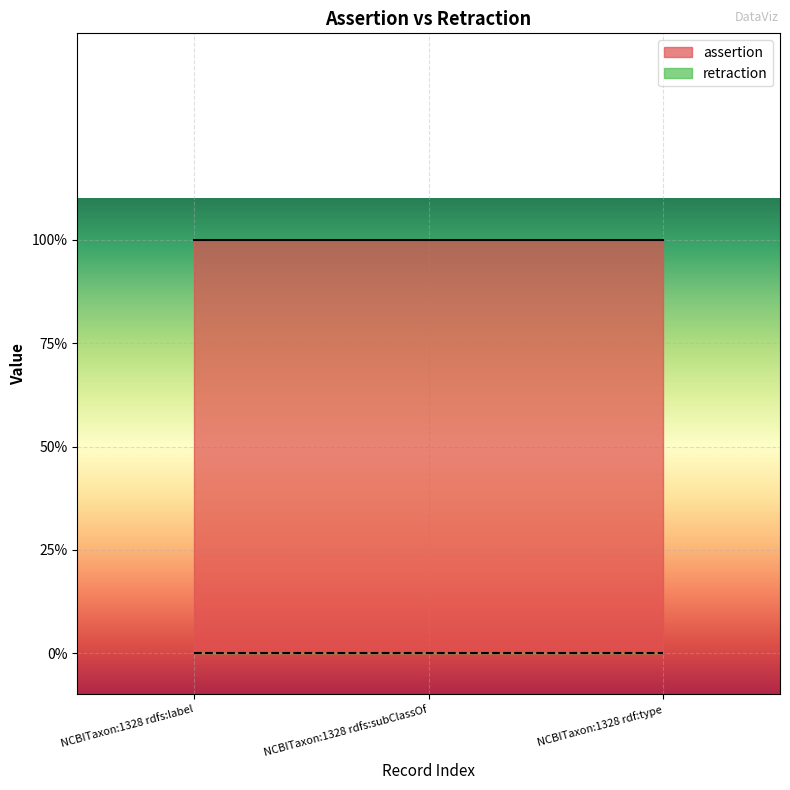

Rank the categories by retraction value from highest to lowest.

NCBITaxon:1328 rdfs:label, NCBITaxon:1328 rdfs:subClassOf, NCBITaxon:1328 rdf:type